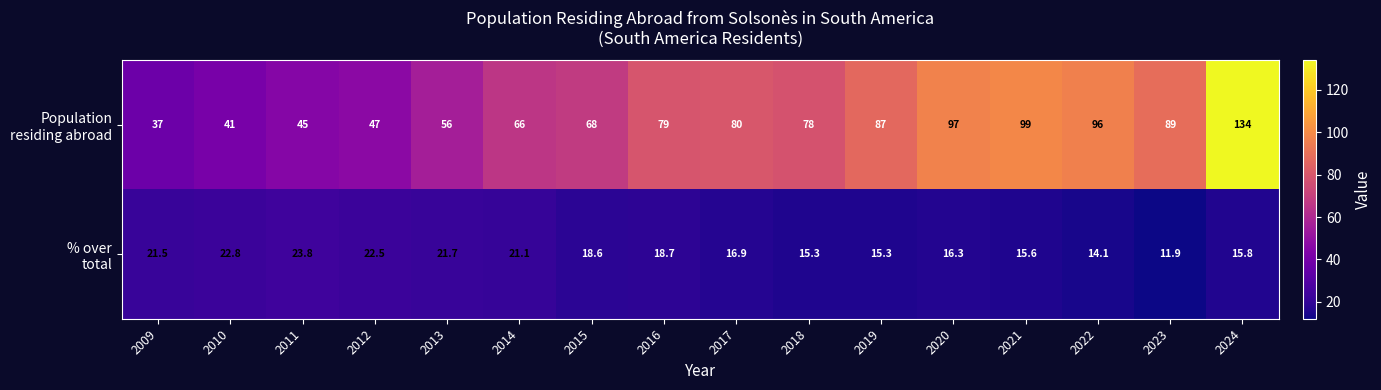

Which category has the lowest value across all series?

2023